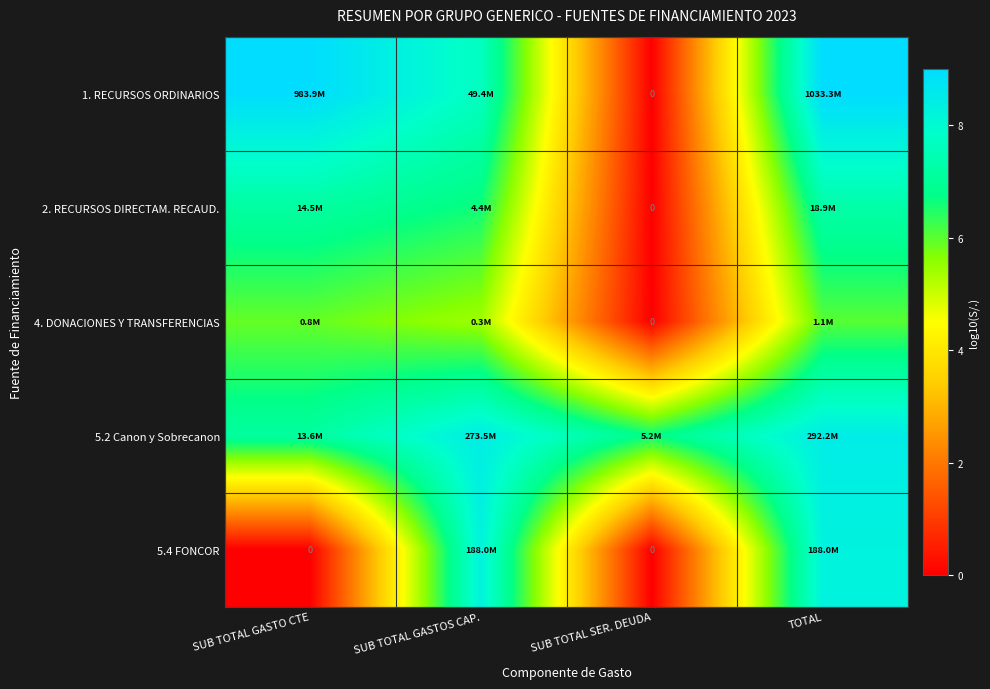

Is it true that 2. RECURSOS DIRECTAM. RECAUD. equals 6.6 at SUB TOTAL GASTOS CAP.?

True